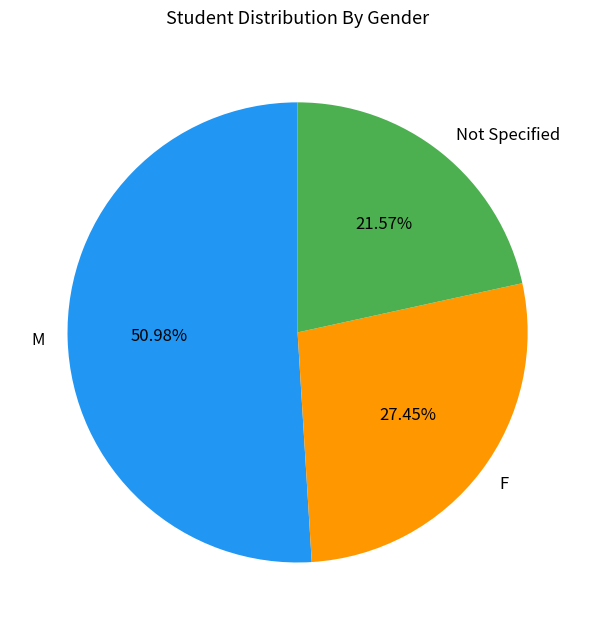

How many segments does this pie chart have?

3